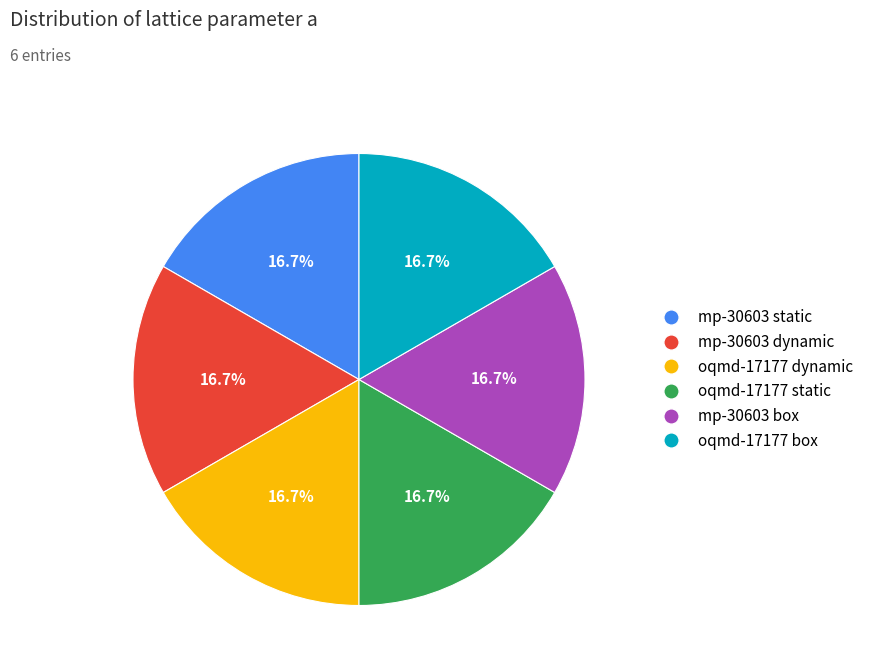

Approximately how many times larger is the value at mp-30603 dynamic compared to oqmd-17177 box?

1.0